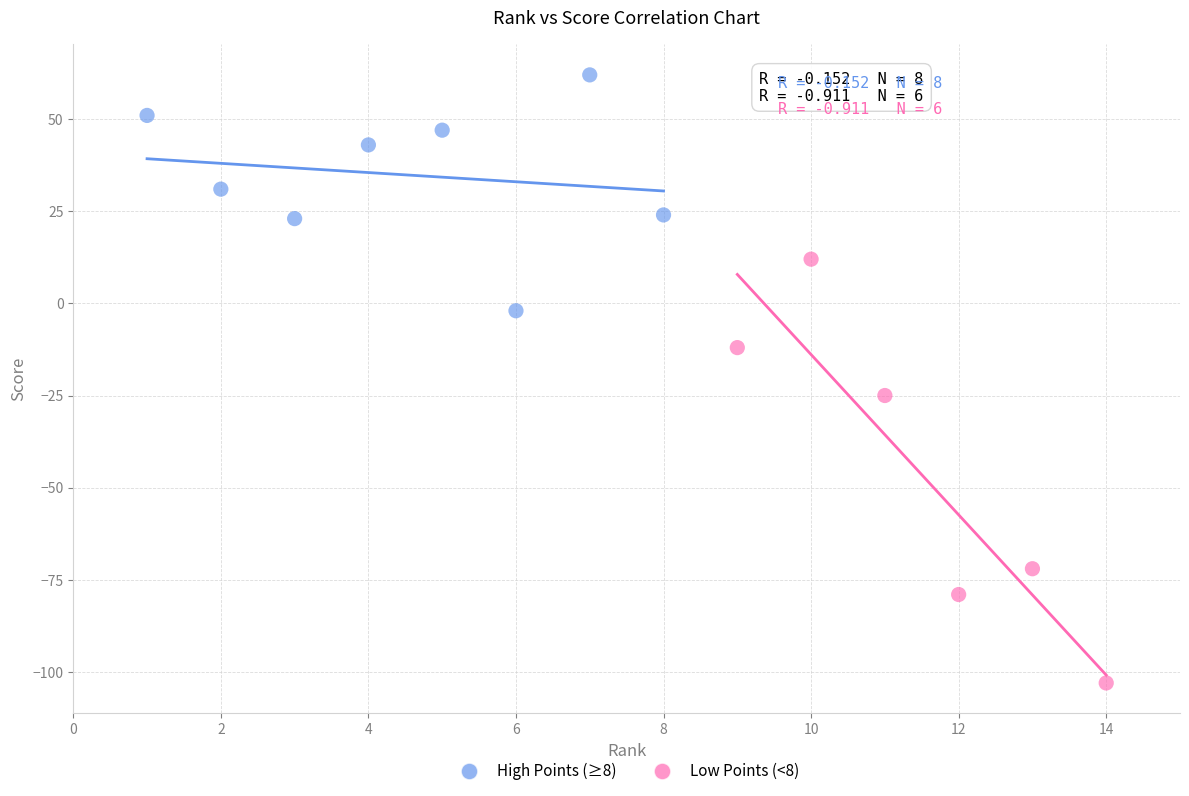

Which series has the widest spread of Y values?

Low Points (<8)